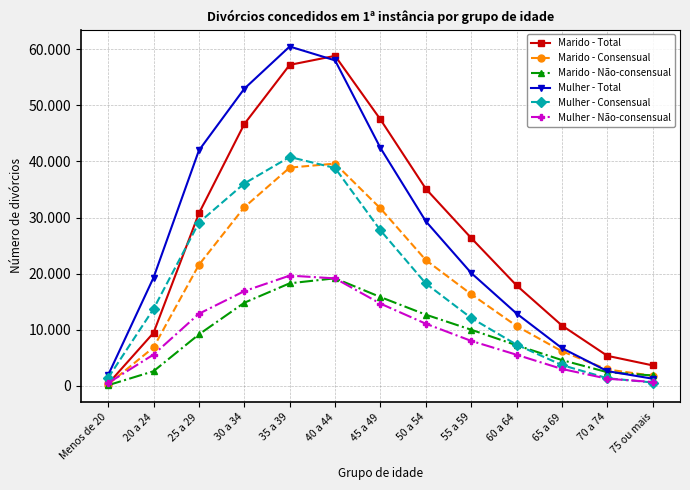

Between 40 a 44 and 50 a 54, which series saw the biggest shift?

Mulher - Total